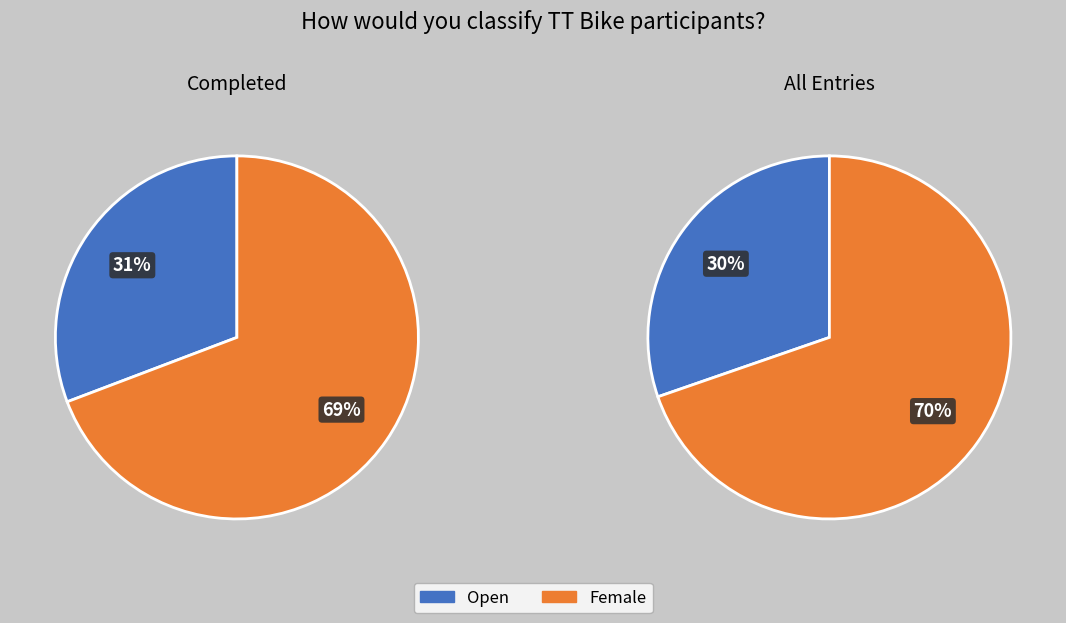

Which slice is the largest?

Female